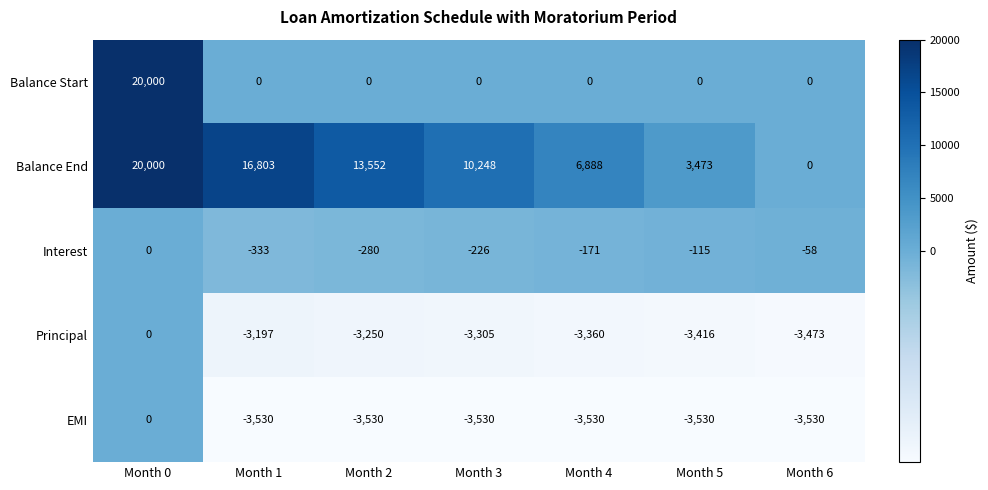

At which label does Interest reach its minimum?

Month 1